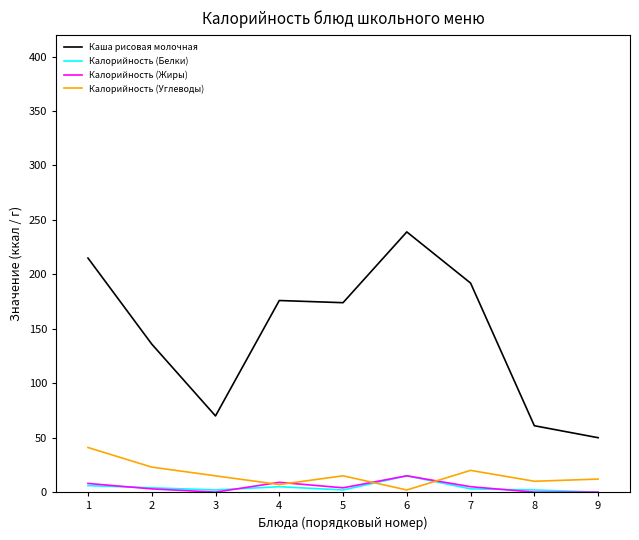

Which series changed the most between 1 and 9?

Каша рисовая молочная